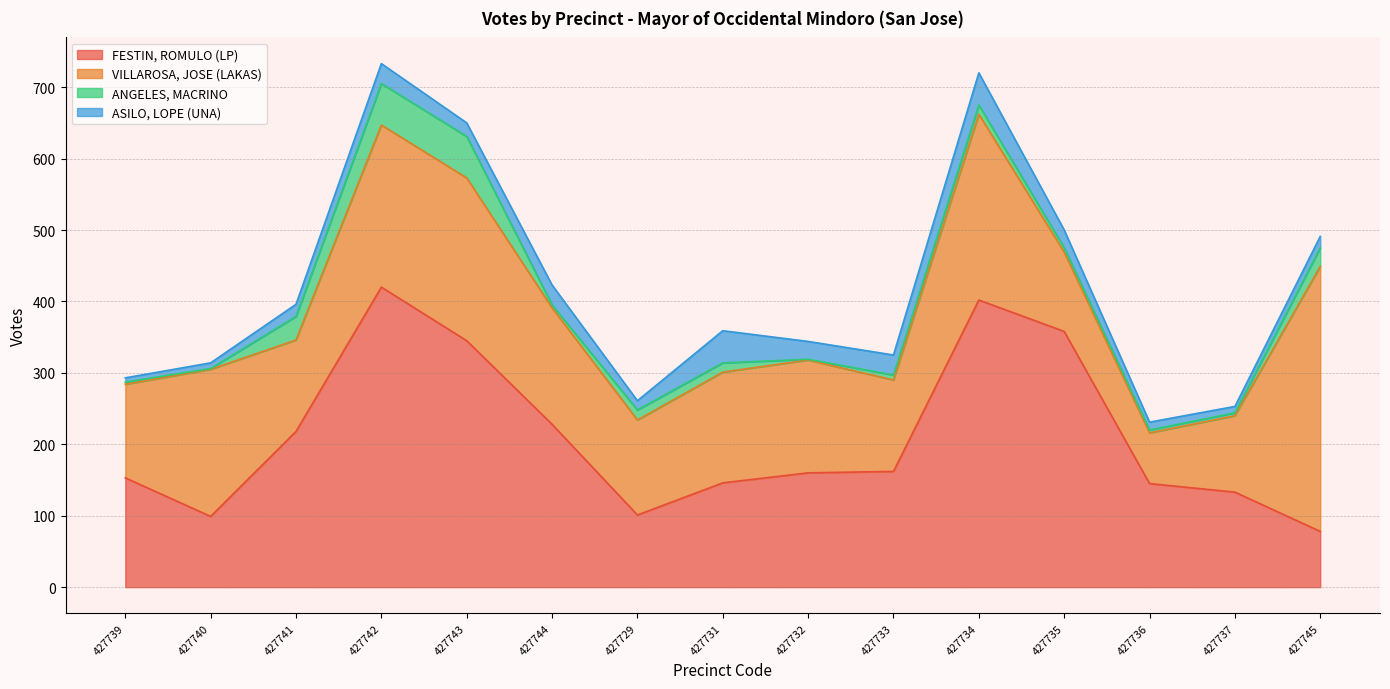

Between 427734 and 427745, which series saw the biggest shift?

FESTIN, ROMULO (LP)